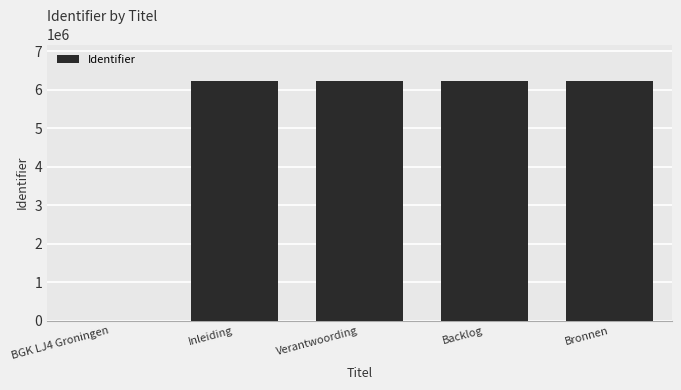

True or false: the data shows 0 at BGK LJ4 Groningen.

True